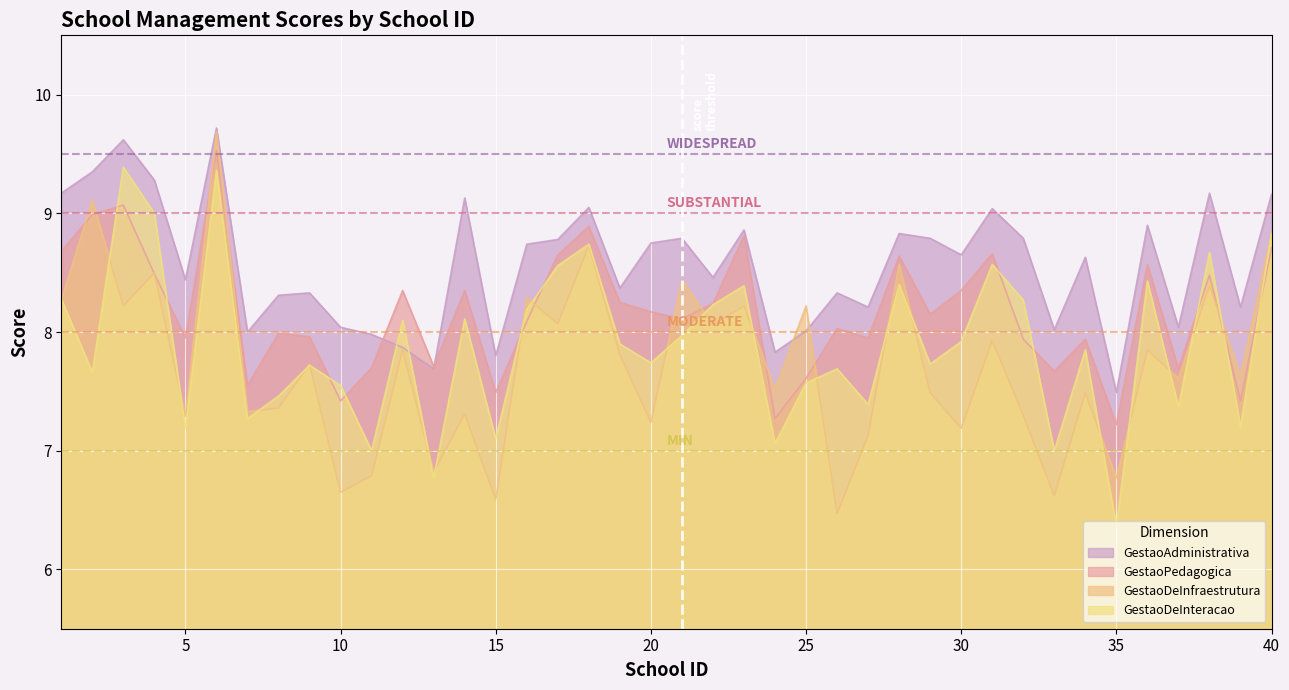

What is the approximate value of GestaoAdministrativa at 5?

8.4